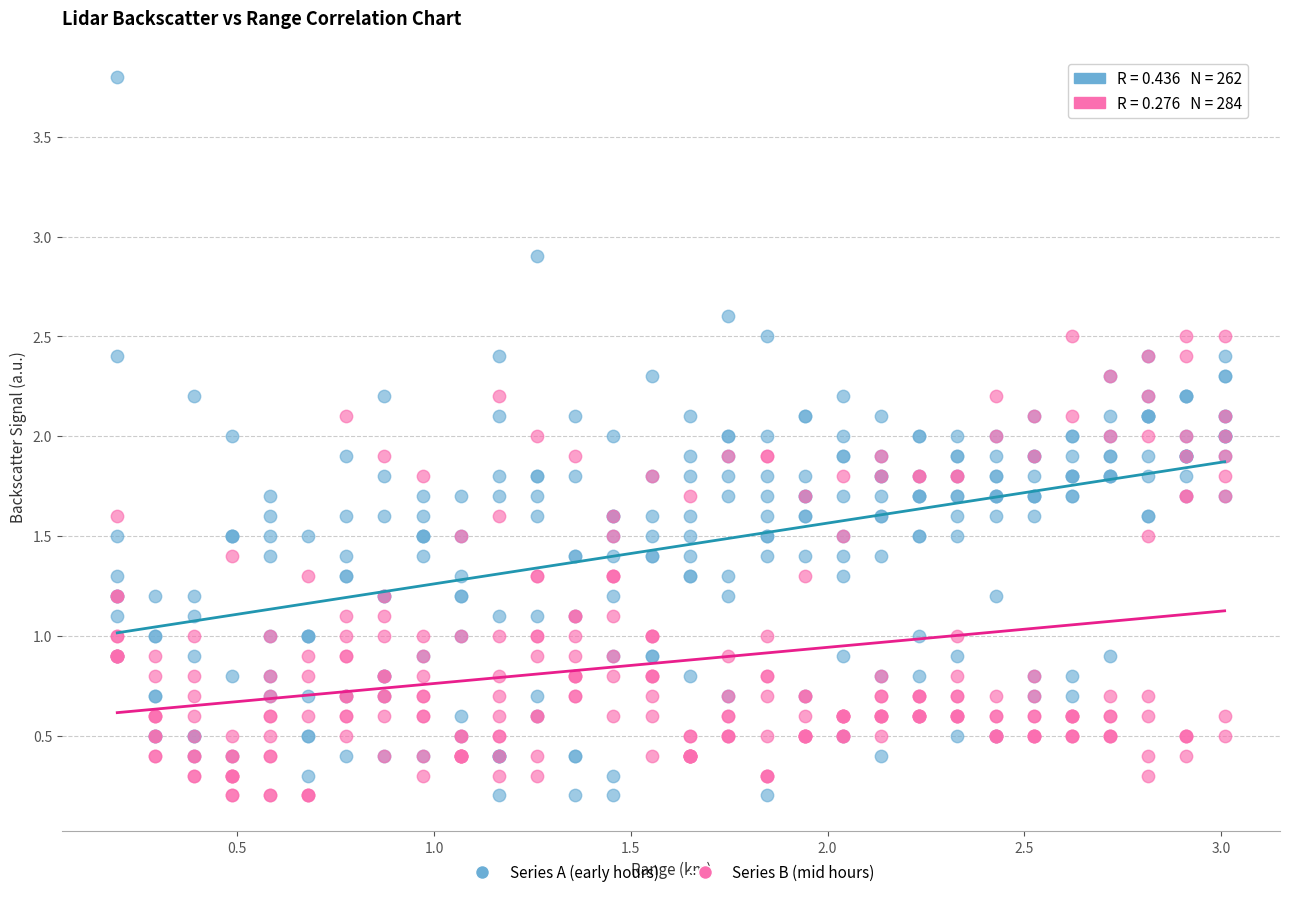

What are all the series names shown in the legend?

Series A (early hours), Series B (mid hours)